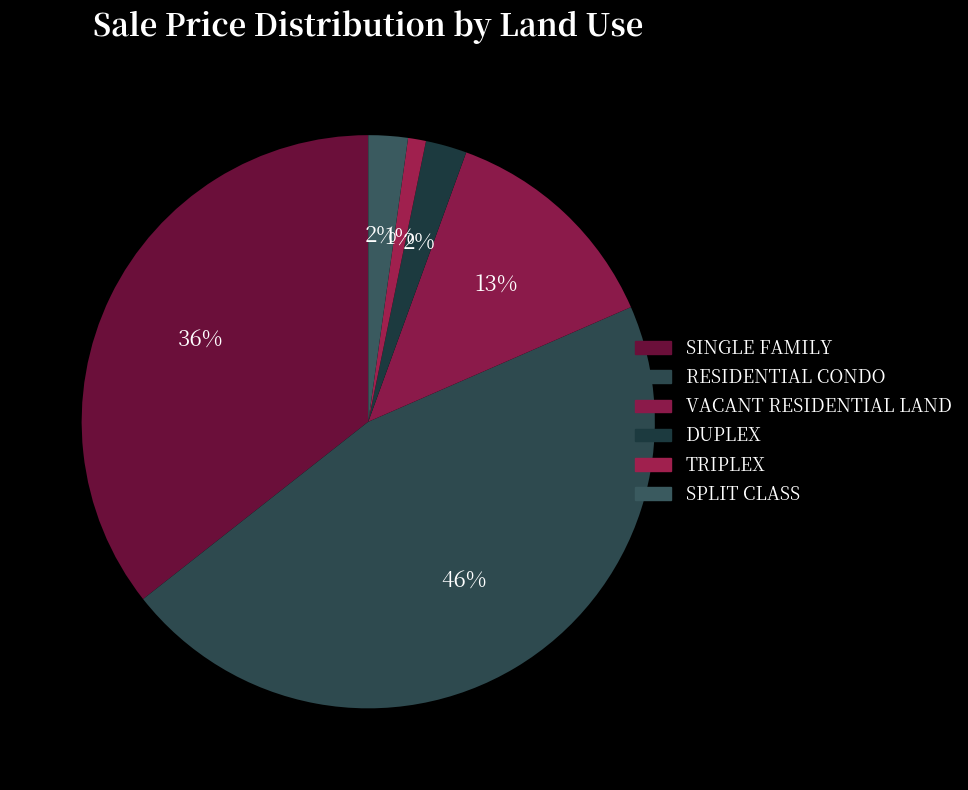

Is SPLIT CLASS the majority of the pie?

No